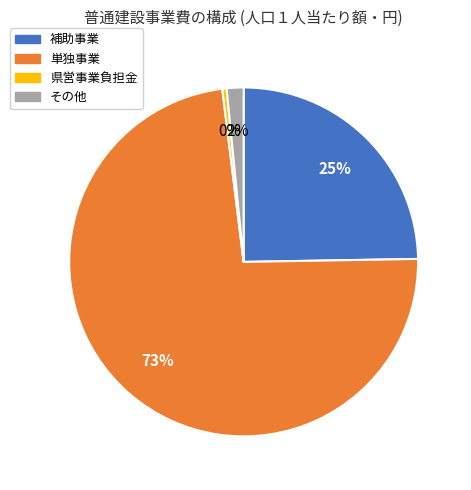

What percentage is the 単独事業 slice, to the nearest percent?

73%